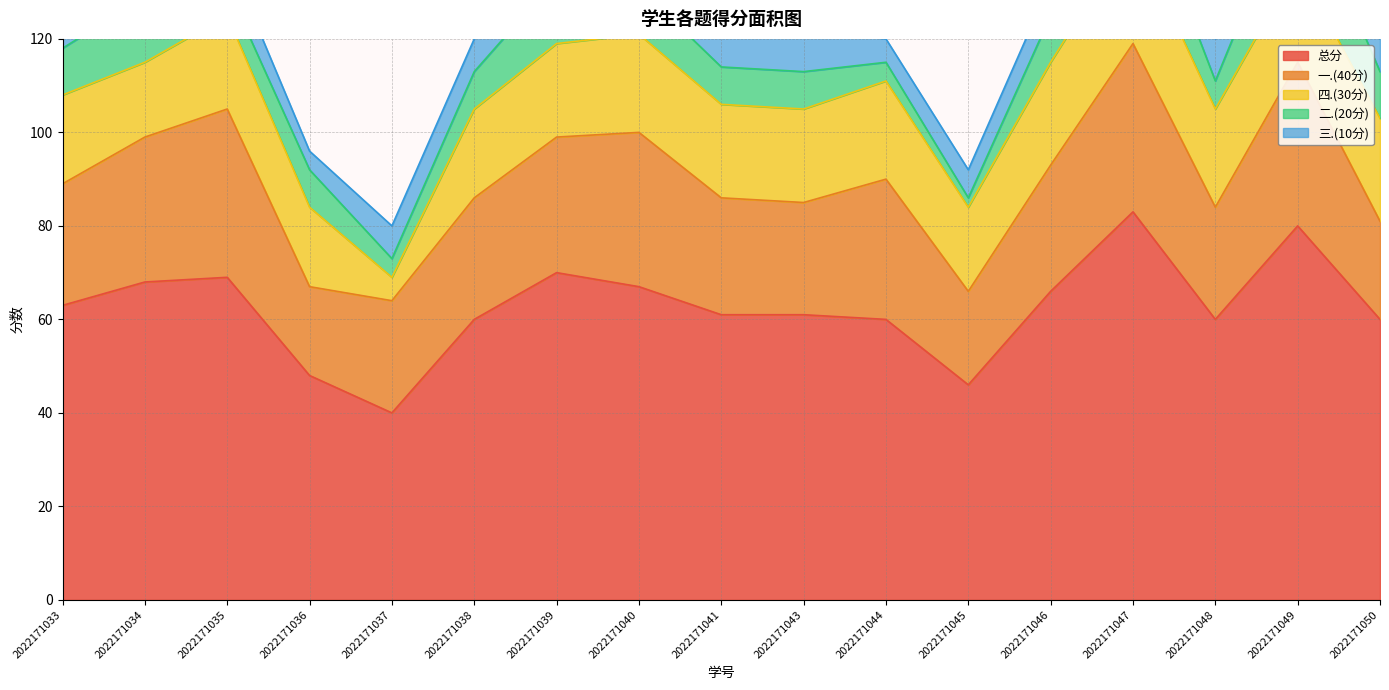

Which series has the largest total across all categories?

总分